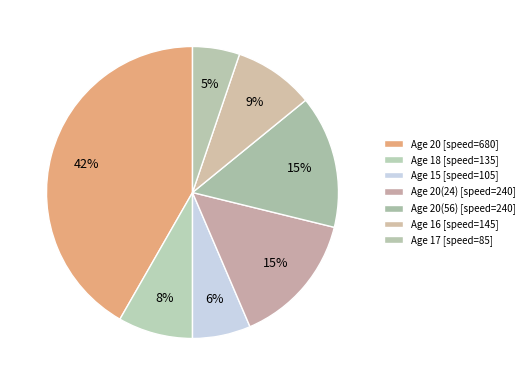

How many slices are in this pie chart?

7